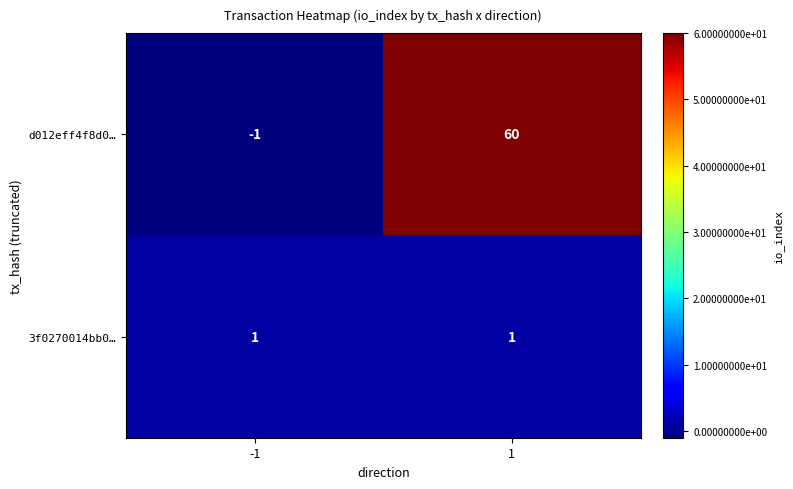

Reading left to right, extract all data points from this chart.

d012eff4f8d0…: -1	60
3f0270014bb0…: 1	1